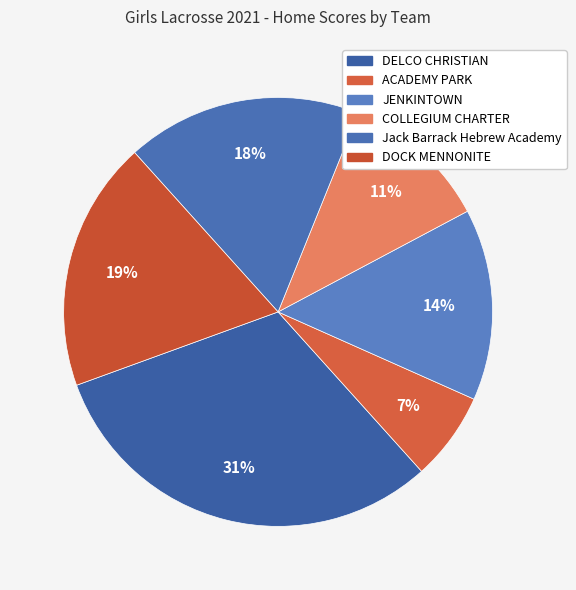

To the nearest percent, what is the difference between the DOCK MENNONITE and DELCO CHRISTIAN slice percentages?

12%